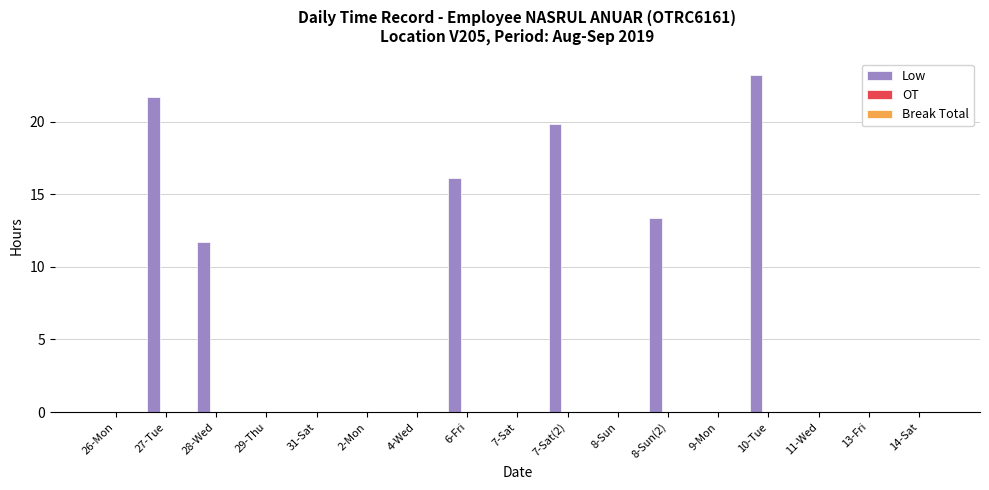

What is the sum of the values at 31-Sat and 7-Sat(2)?

19.8